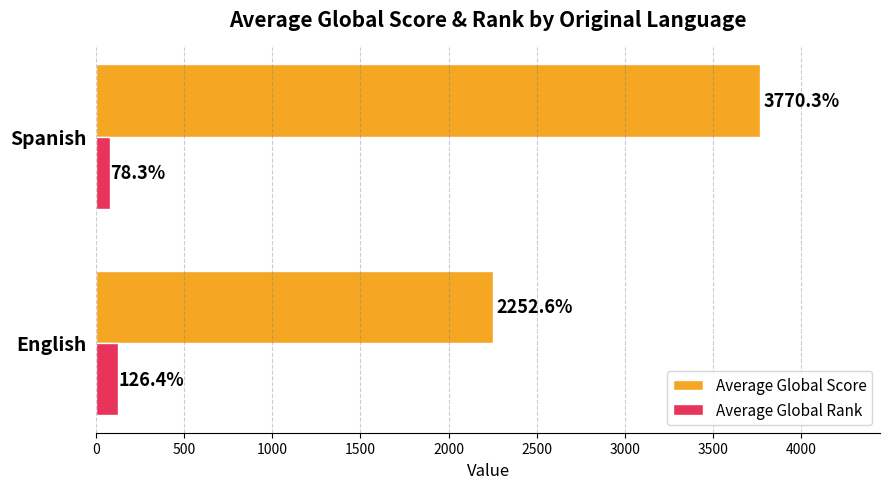

What is the approximate value of Average Global Score at English?

2252.6